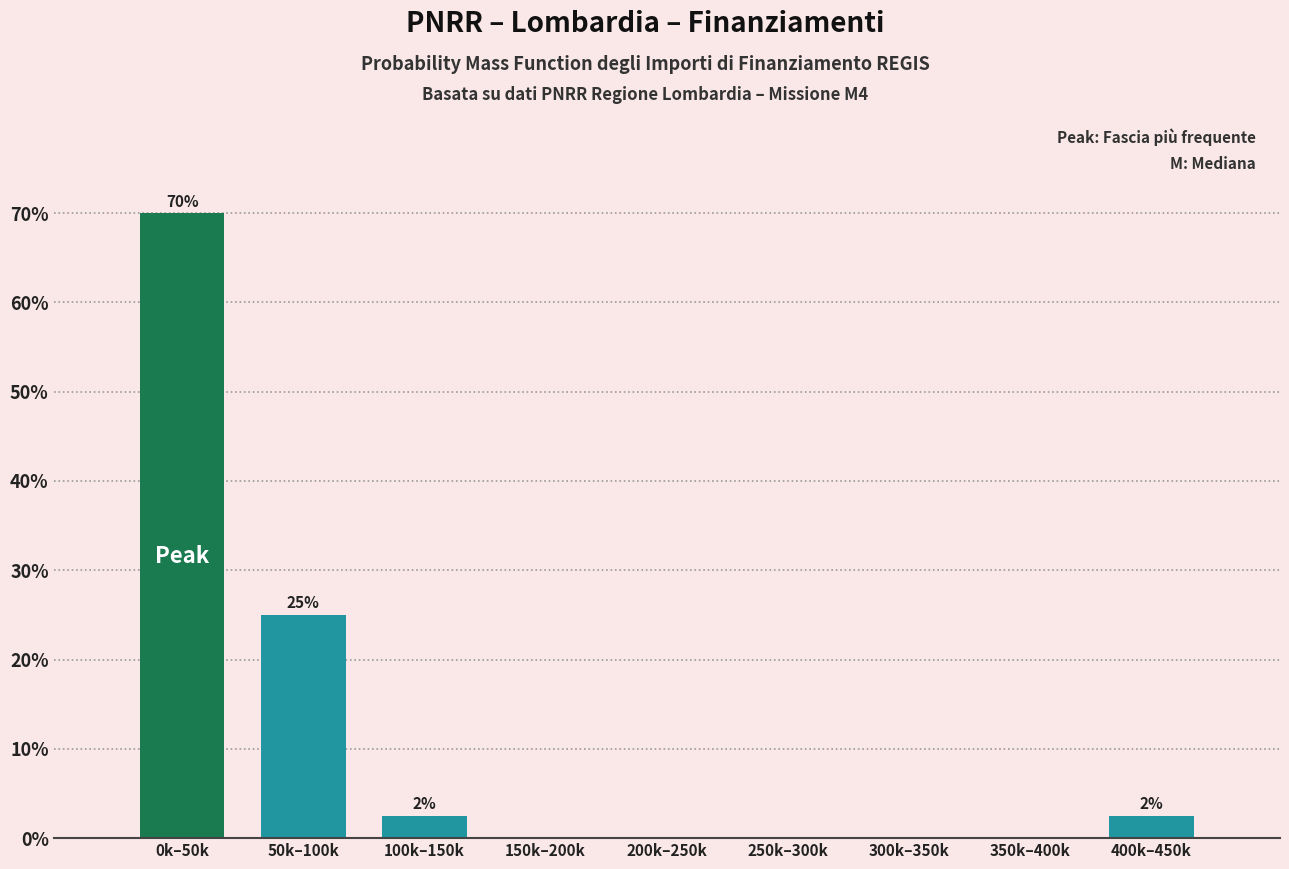

Reading left to right, transcribe all the data shown in this chart.

0k–50k=70.0	50k–100k=25.0	100k–150k=2.5	150k–200k=0.0	200k–250k=0.0	250k–300k=0.0	300k–350k=0.0	350k–400k=0.0	400k–450k=2.5